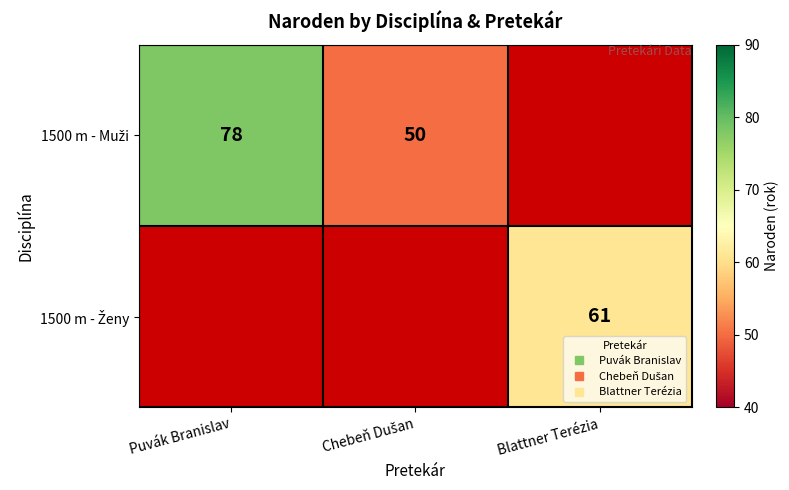

Where is 1500 m - Muži nearest to the value 64?

Puvák Branislav